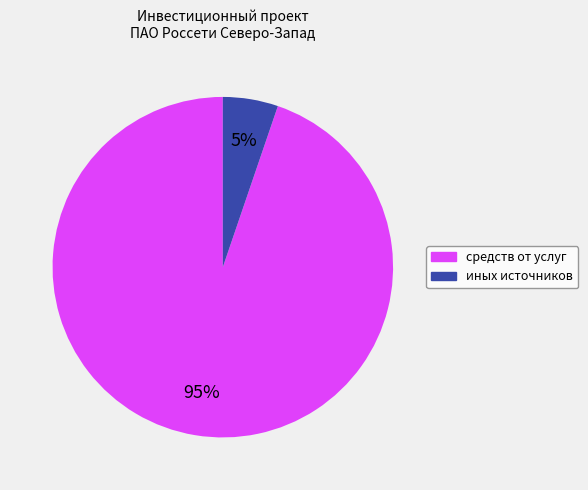

To the nearest percent, what is the difference between the largest and smallest slice percentages?

90%